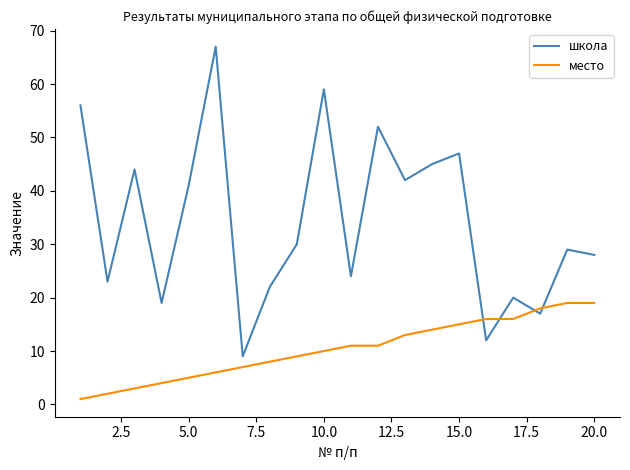

Which series has the widest spread of values?

школа